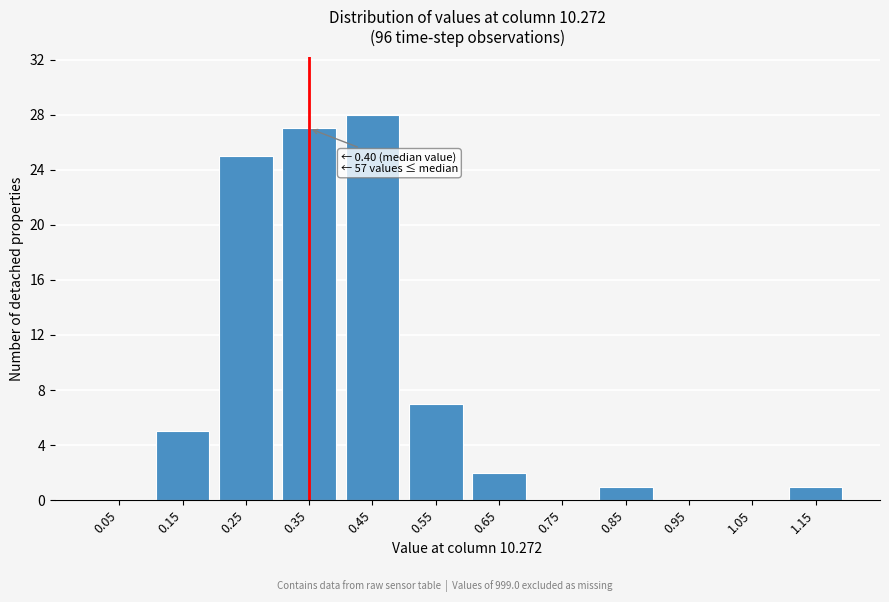

Reading left to right, transcribe all the data shown in this chart.

0.05=0	0.15=5	0.25=25	0.35=27	0.45=28	0.55=7	0.65=2	0.75=0	0.85=1	0.95=0	1.05=0	1.15=1